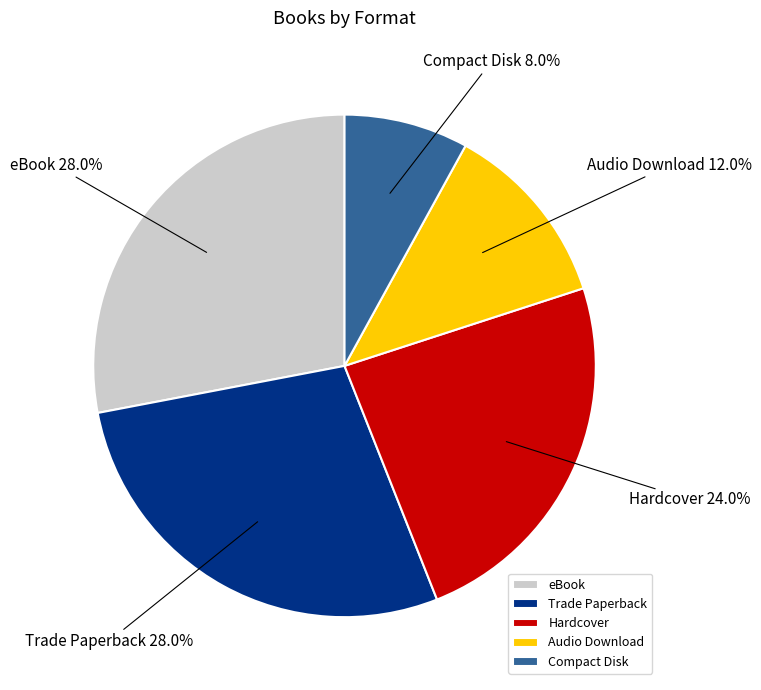

Which has a higher value, eBook or Audio Download?

eBook